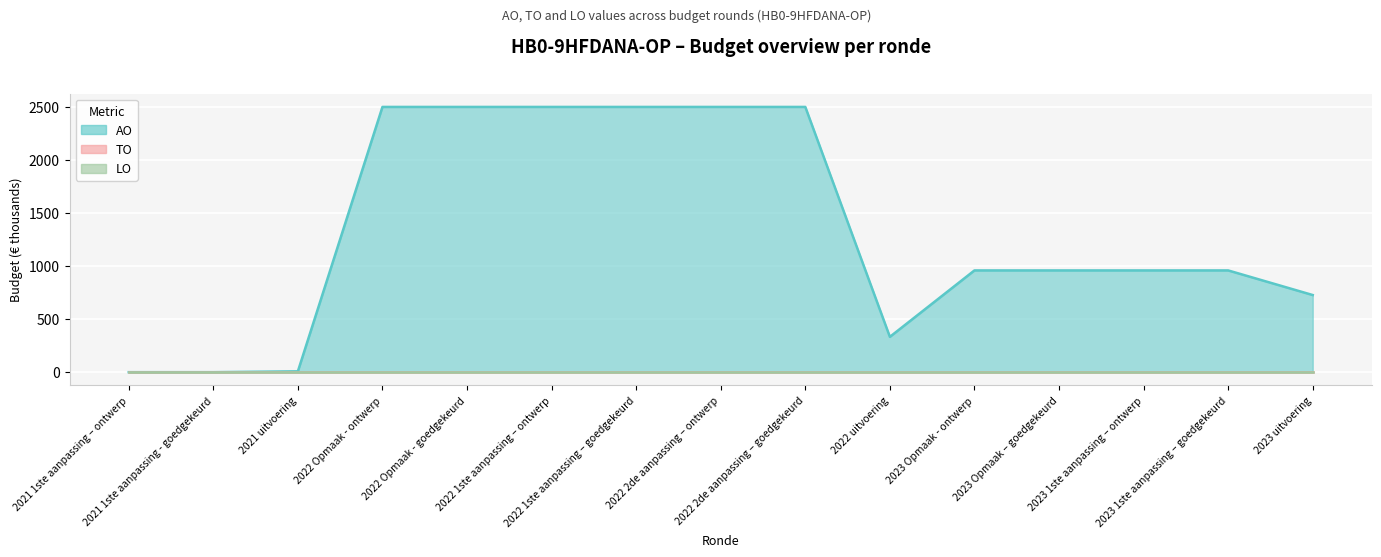

At how many categories does at least one series exceed 1525?

6